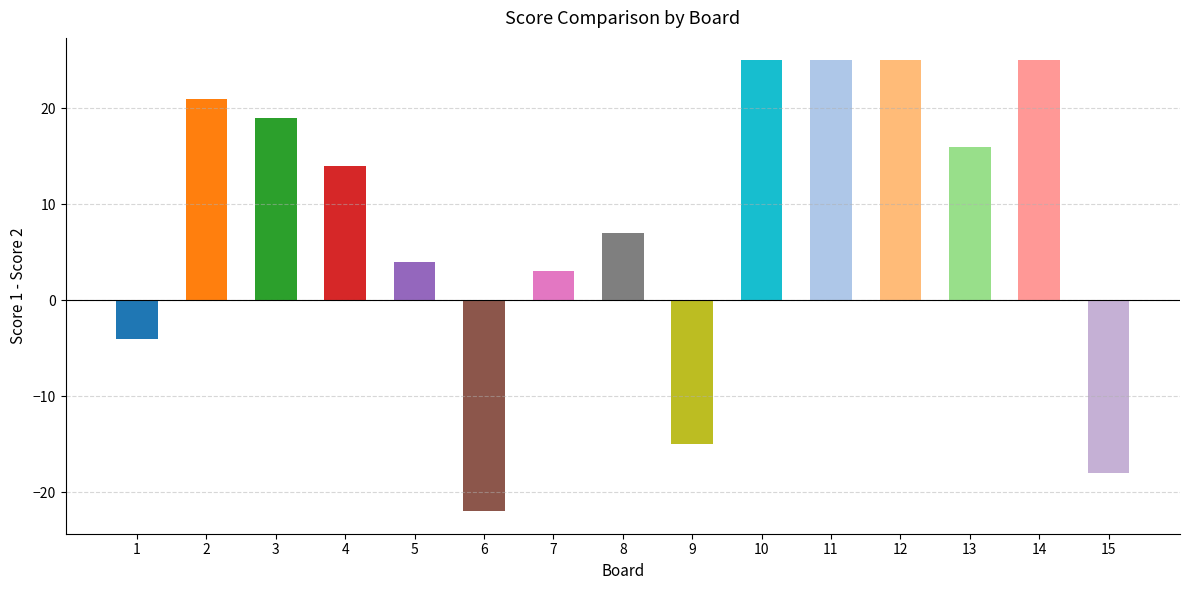

The value at 5 is 4. True or false?

True